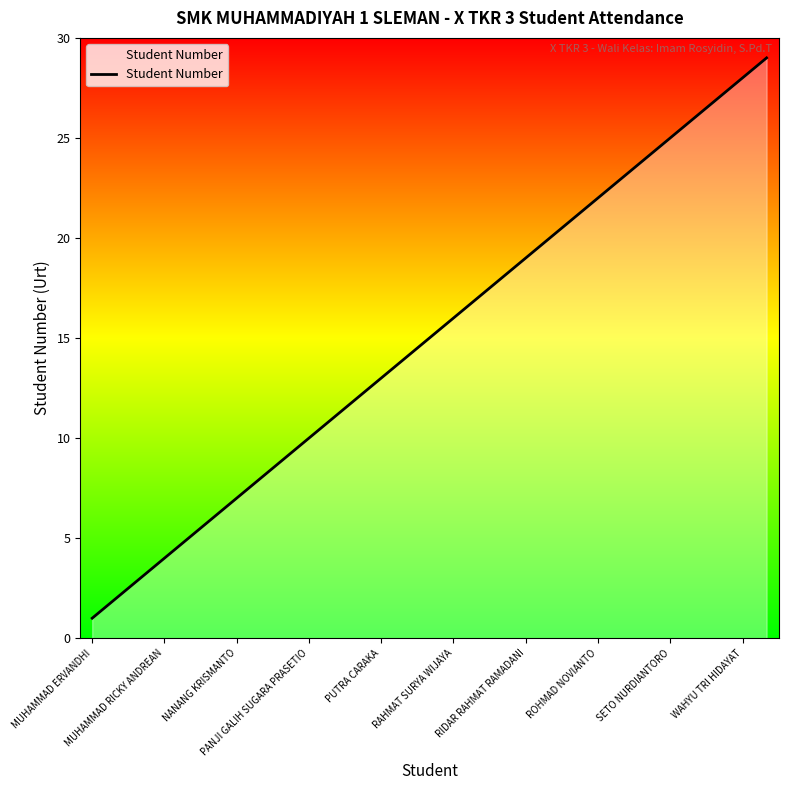

What is the greatest value displayed?

29